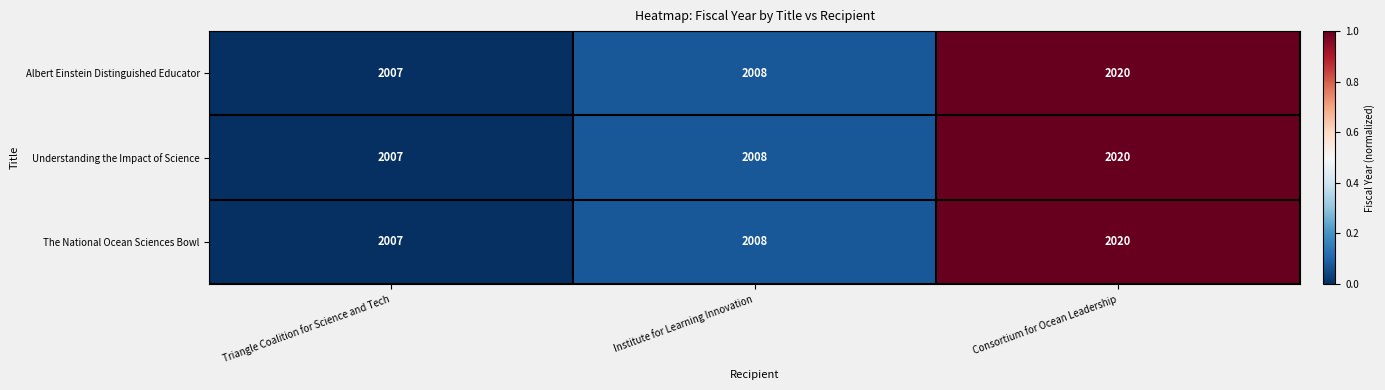

Reading right to left, extract all data points from this chart.

Albert Einstein Distinguished Educator: 2020	2008	2007
Understanding the Impact of Science: 2020	2008	2007
The National Ocean Sciences Bowl: 2020	2008	2007